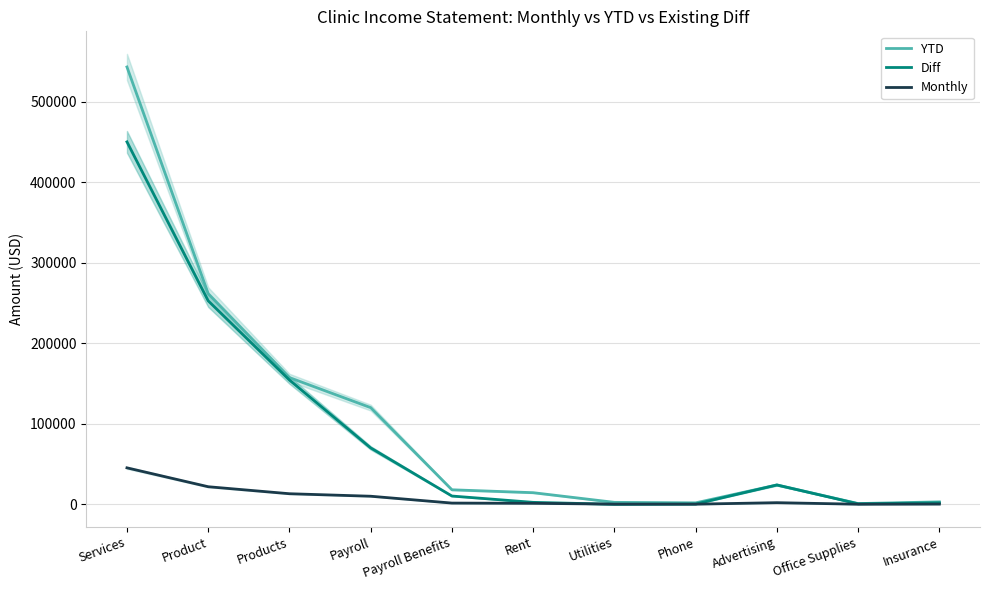

What is the highest value of the YTD series?

543000.0